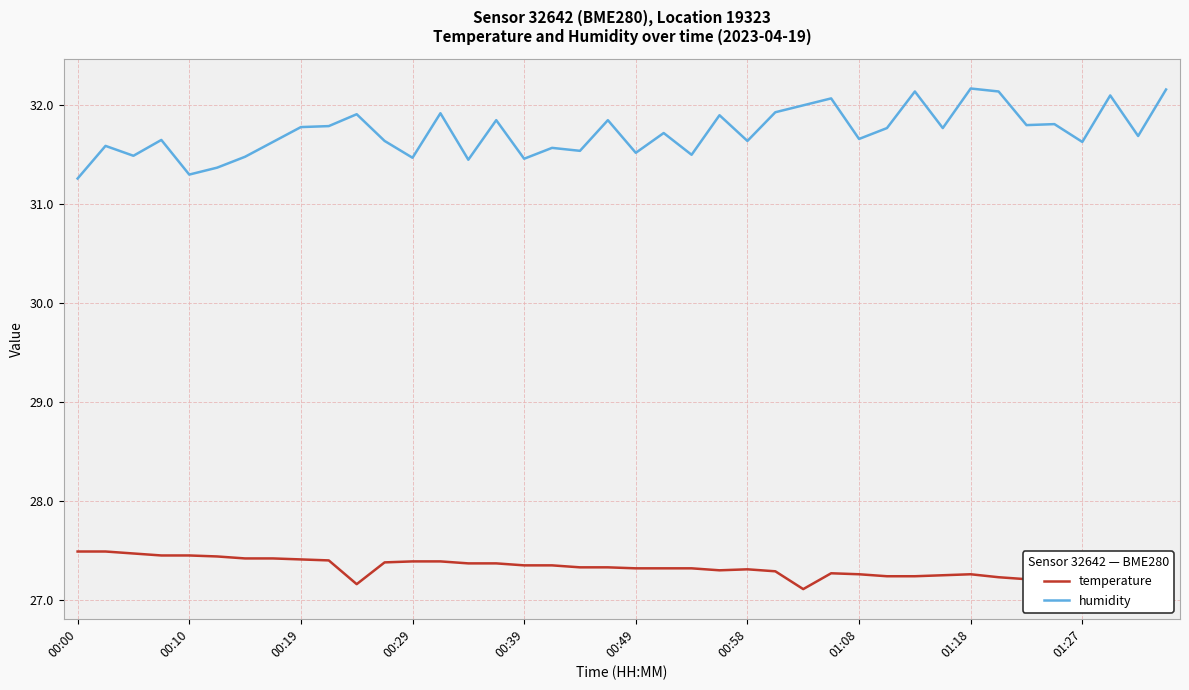

Rank the series by their average value, from highest to lowest.

humidity, temperature